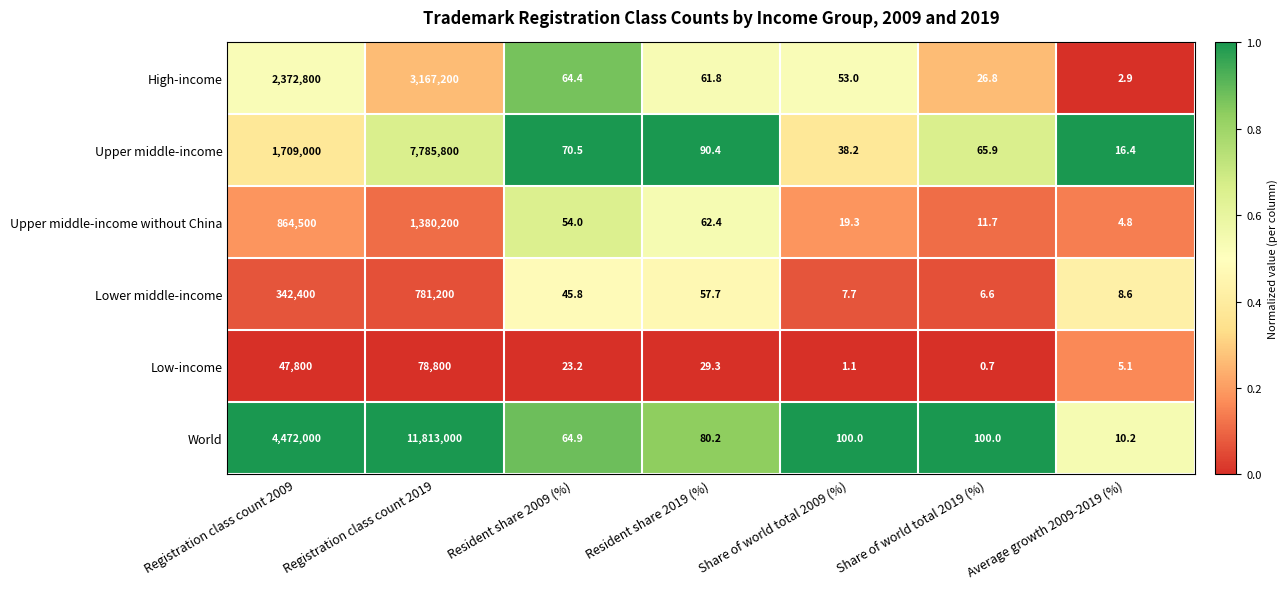

At how many categories does at least one series exceed 0?

7